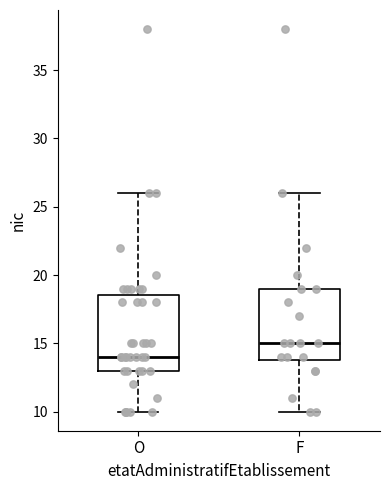

Which box's median line is the highest?

F